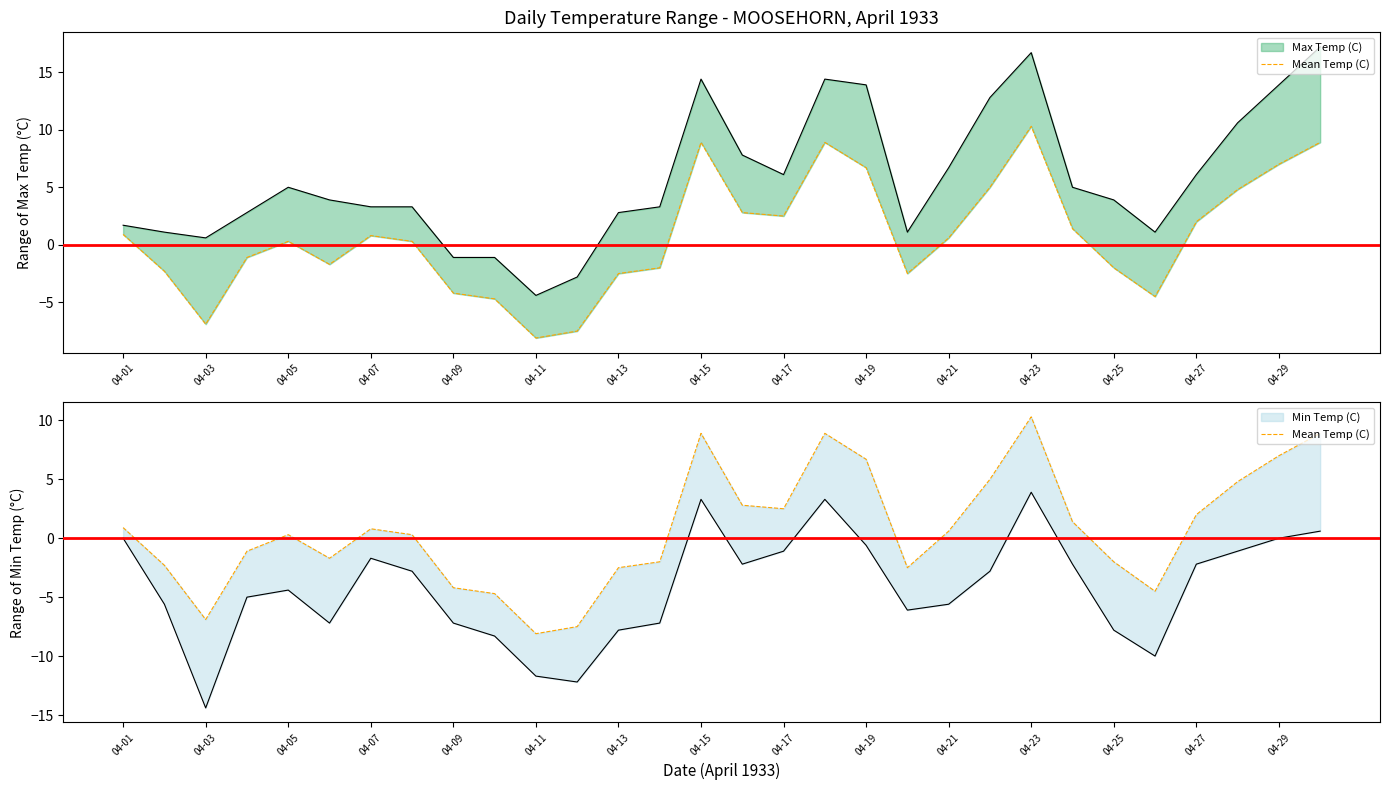

How many data points are above 0?

17